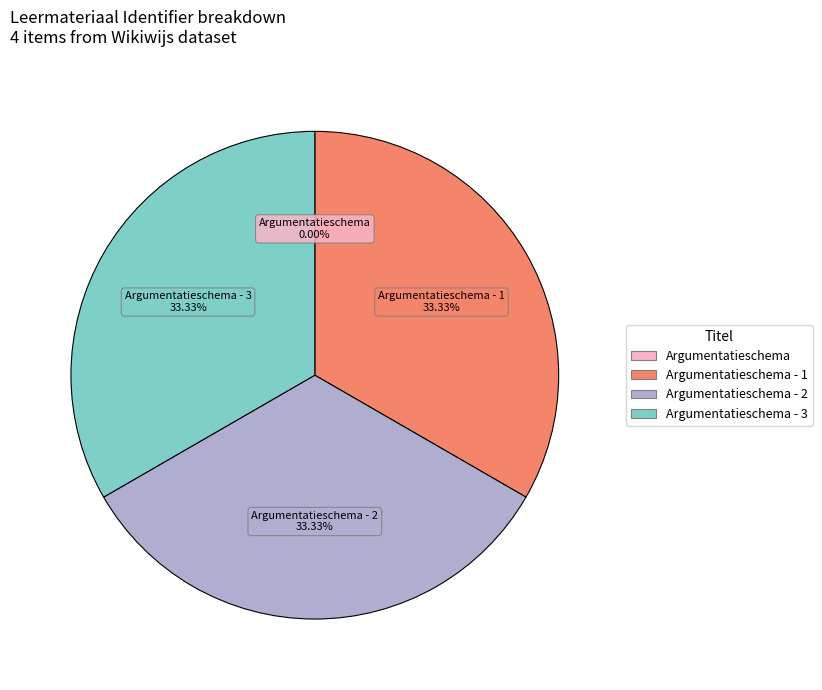

Does any single category account for the majority?

No